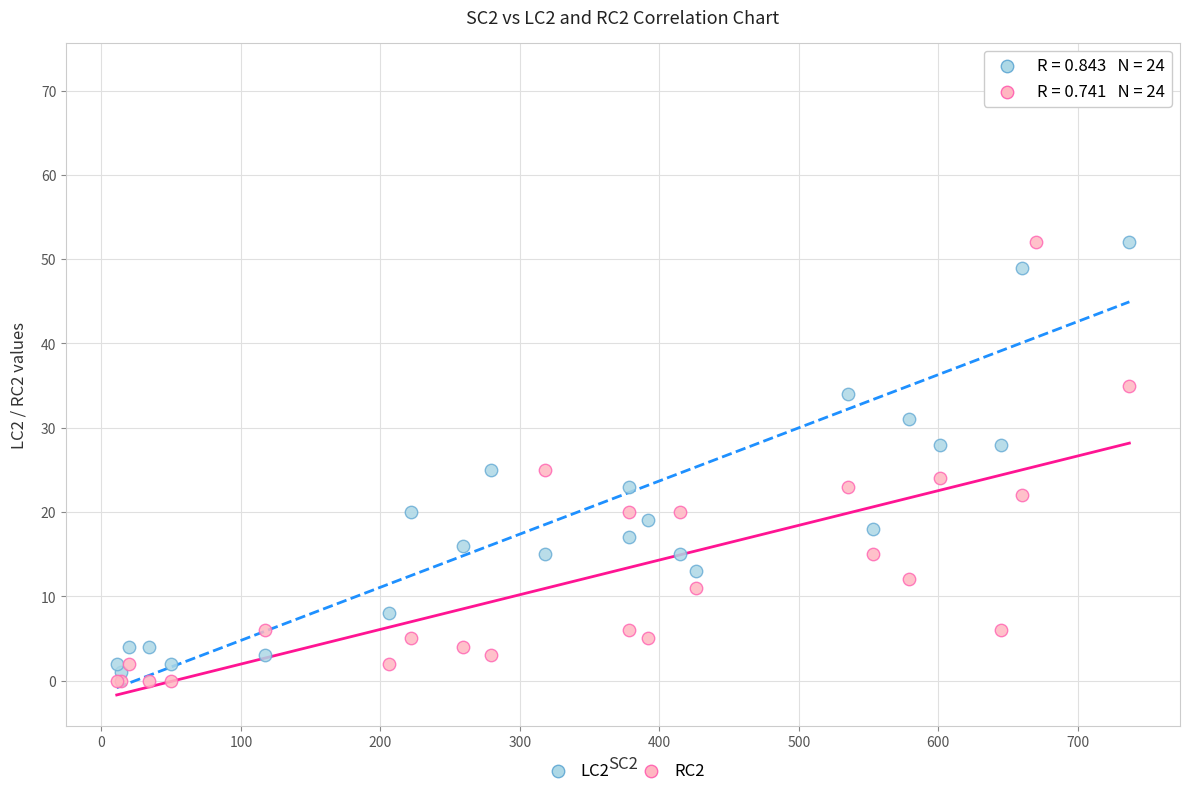

Across all series, what Y value is closest to 36?

35